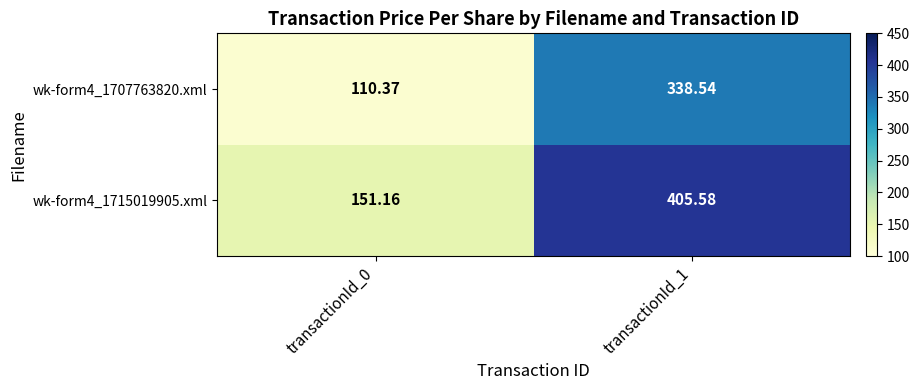

Is the value of wk-form4_1707763820.xml at transactionId_0 greater than the value of wk-form4_1715019905.xml at transactionId_0?

No